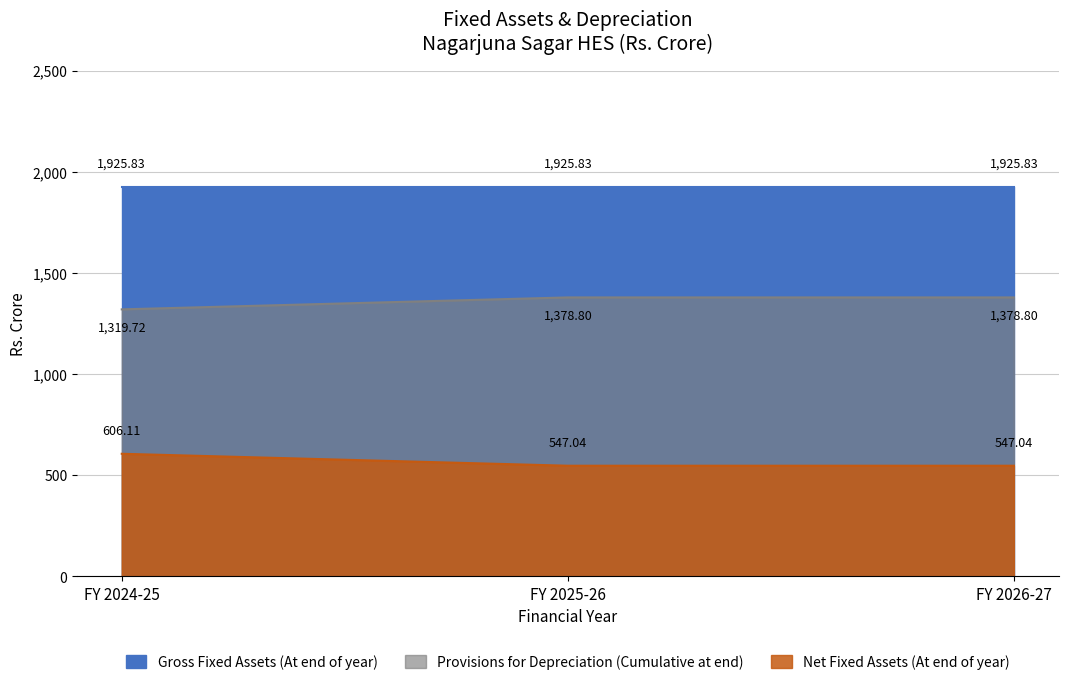

Which series changed the most between FY 2024-25 and FY 2025-26?

Provisions for Depreciation (Cumulative at end)